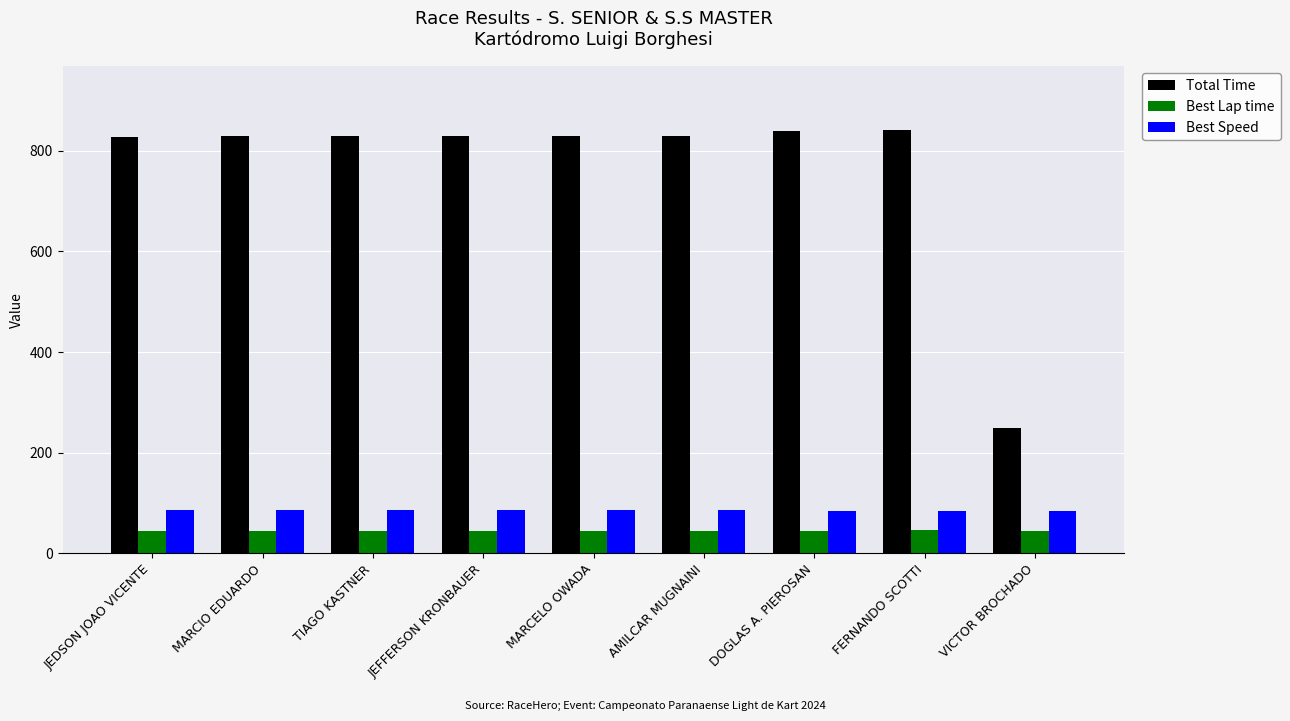

The Best Lap time series shows 78.1 at FERNANDO SCOTTI. True or false?

False